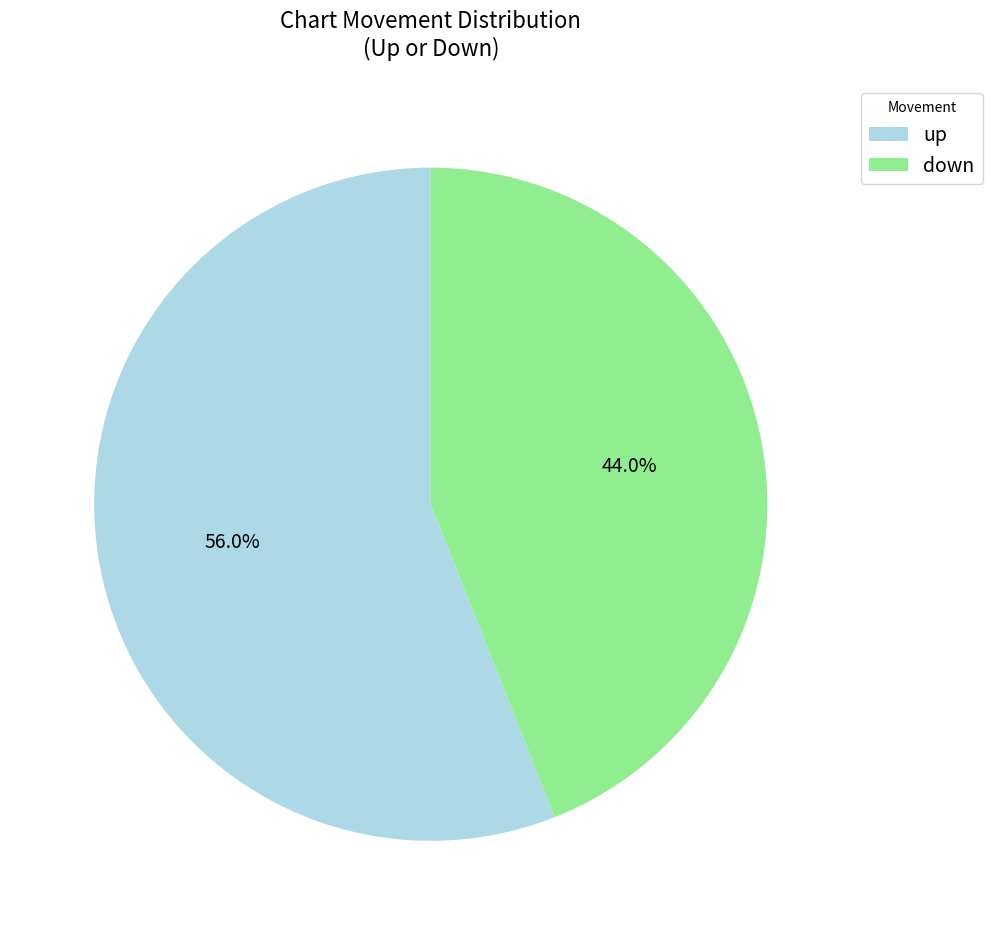

Rank the categories by value from highest to lowest.

up, down